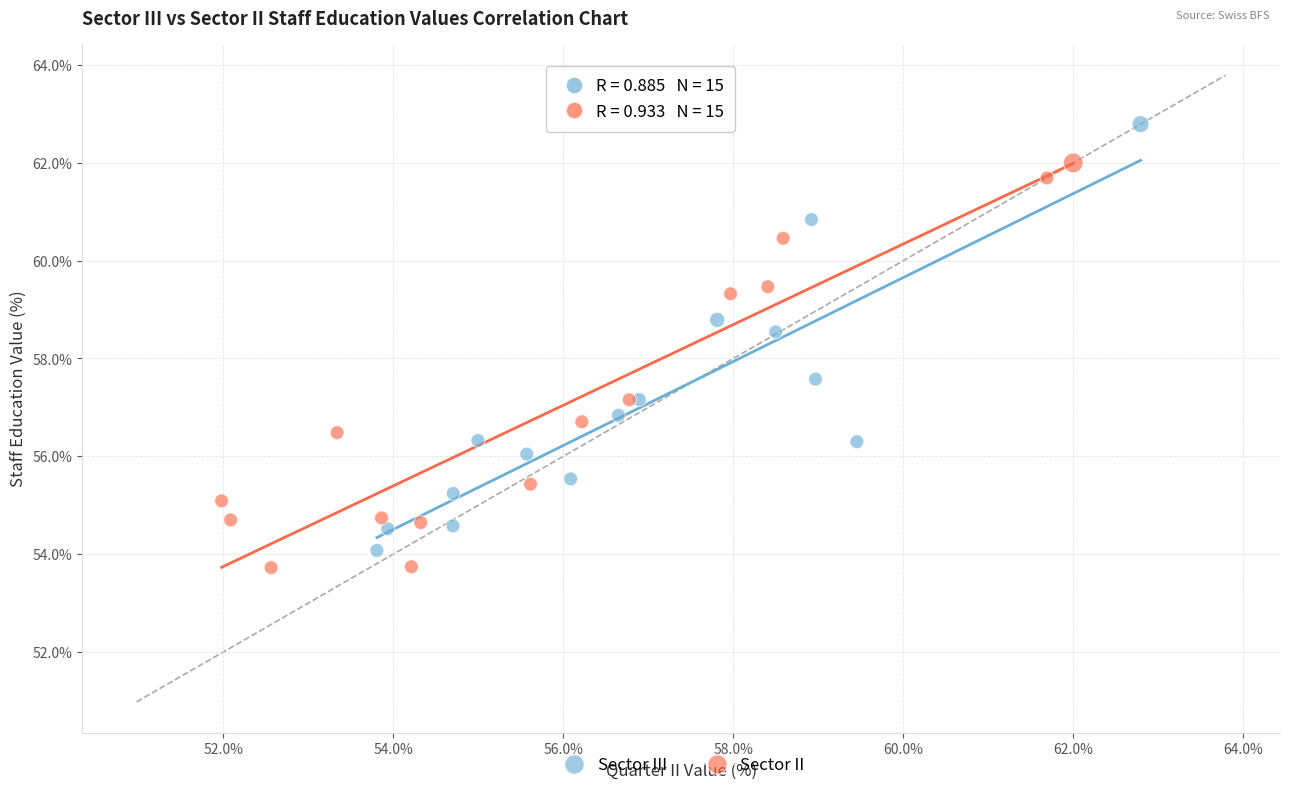

Which series has the widest spread of Y values?

Sector III